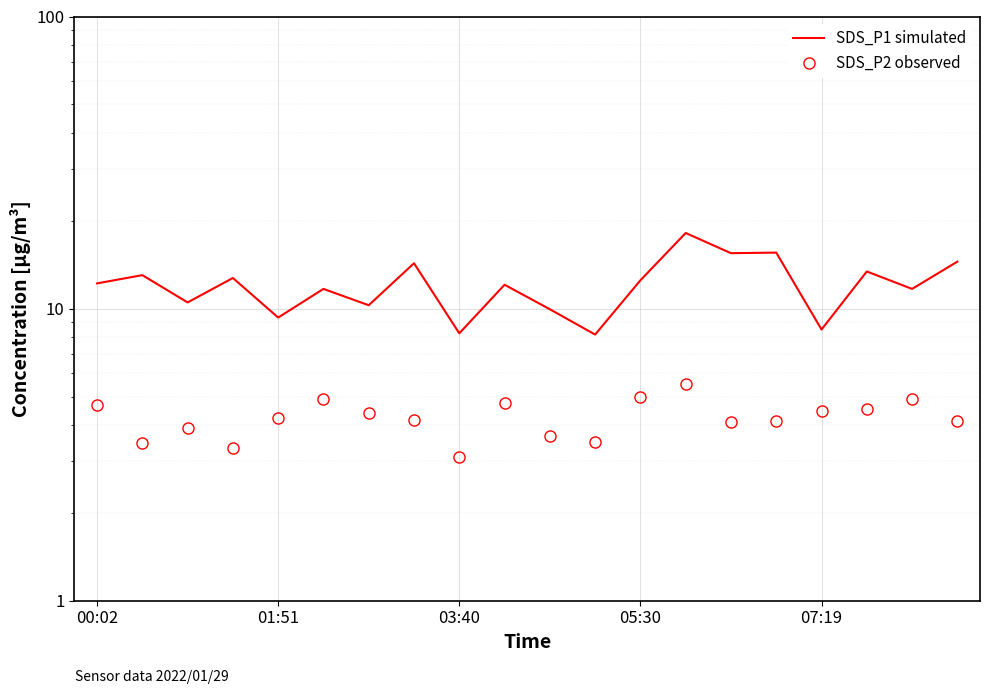

How many interior local peaks does the SDS_P1 simulated series have?

8